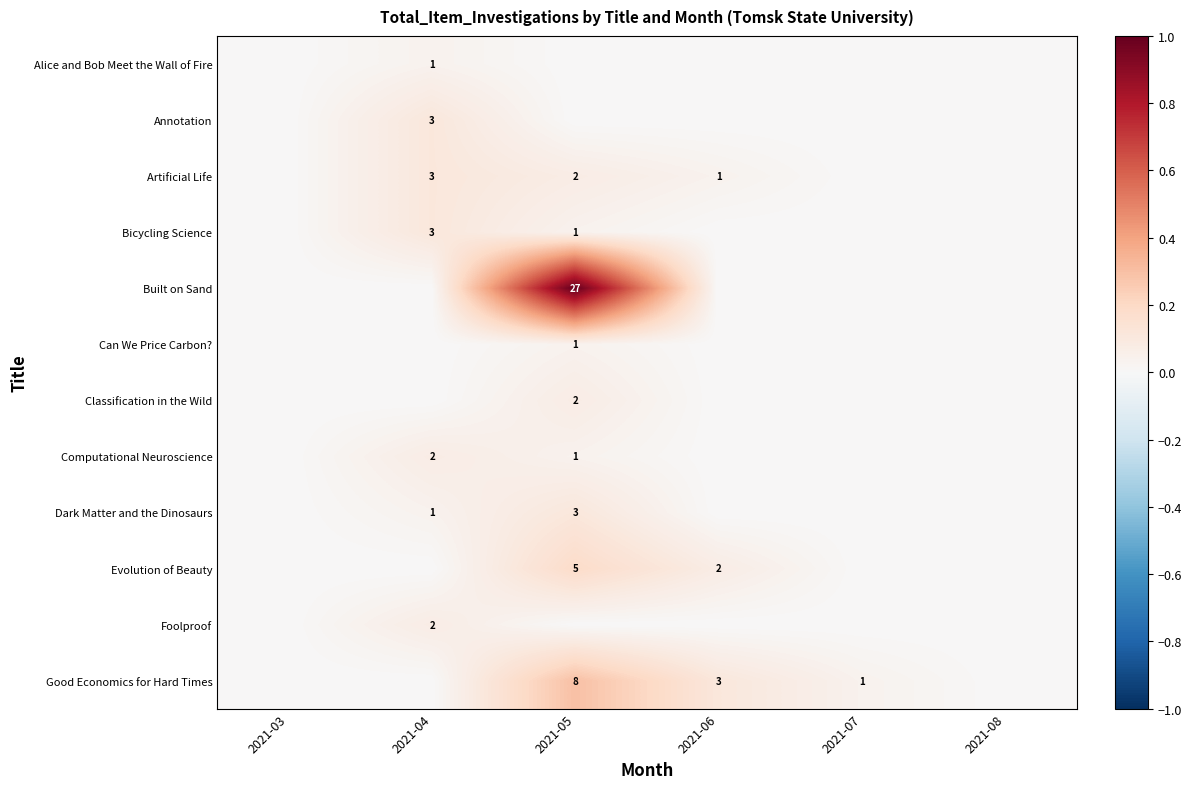

Is it true that Good Economics for Hard Times equals 1 at 2021-07?

True